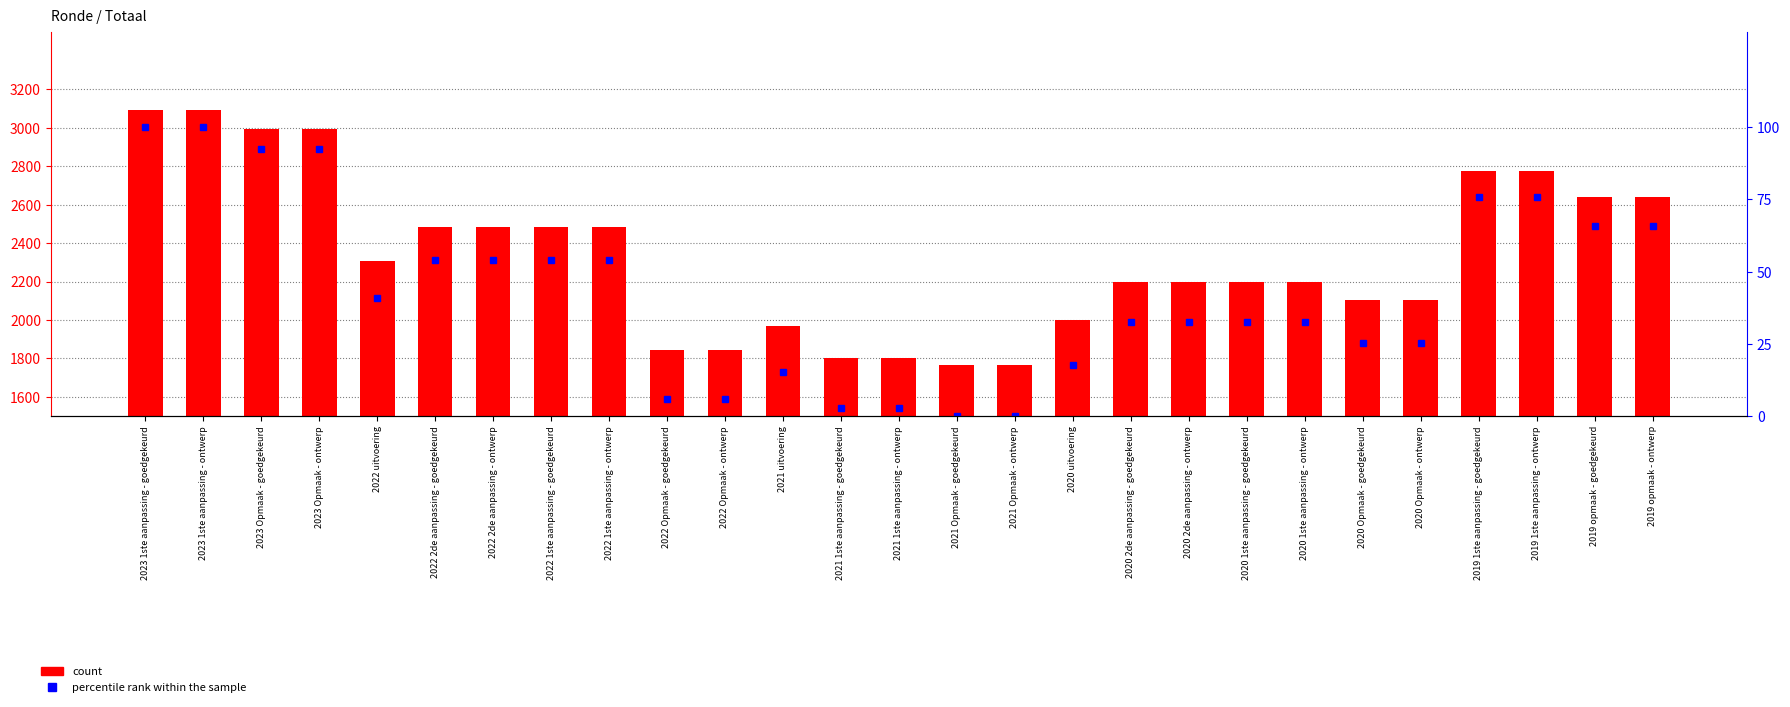

At how many categories does at least one series exceed 1746?

27